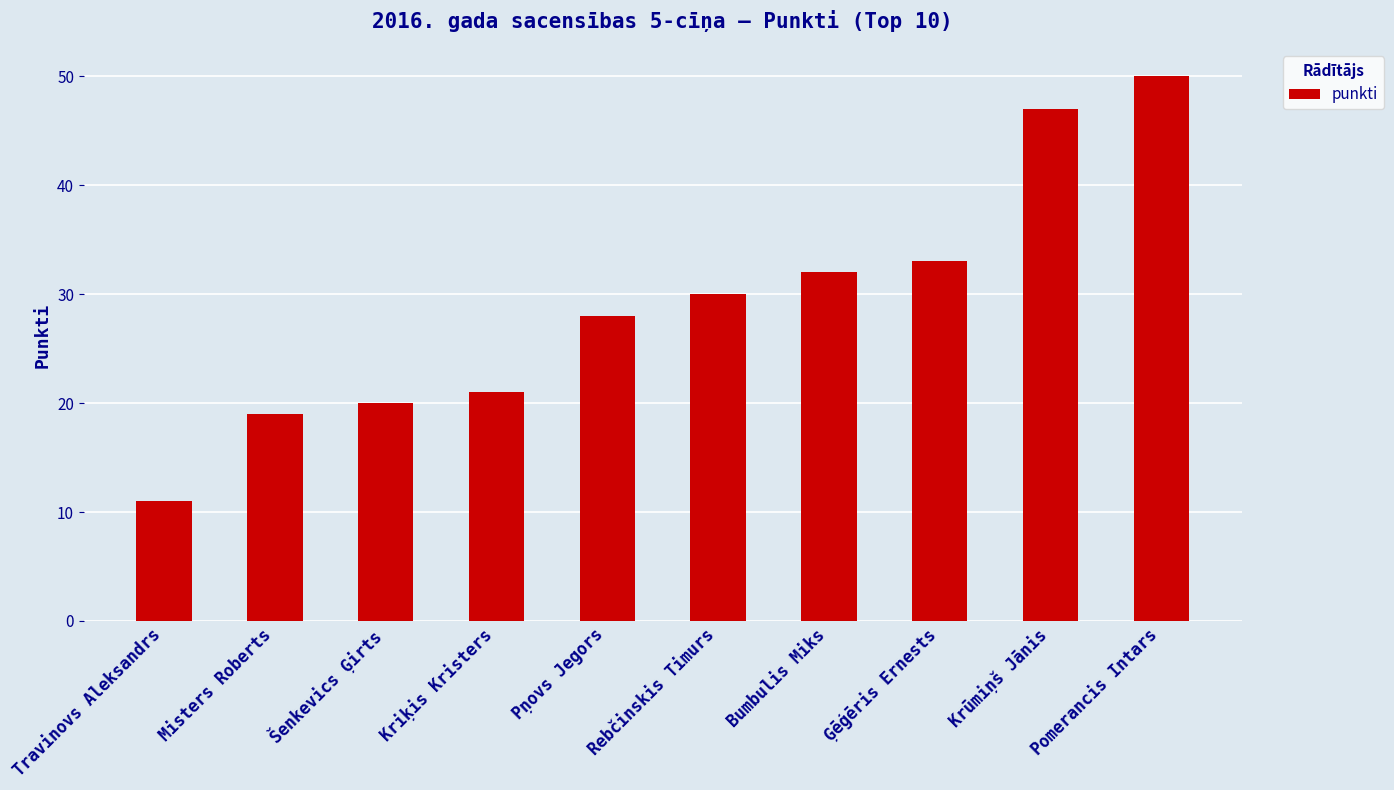

What is the approximate value at Bumbulis Miks?

32